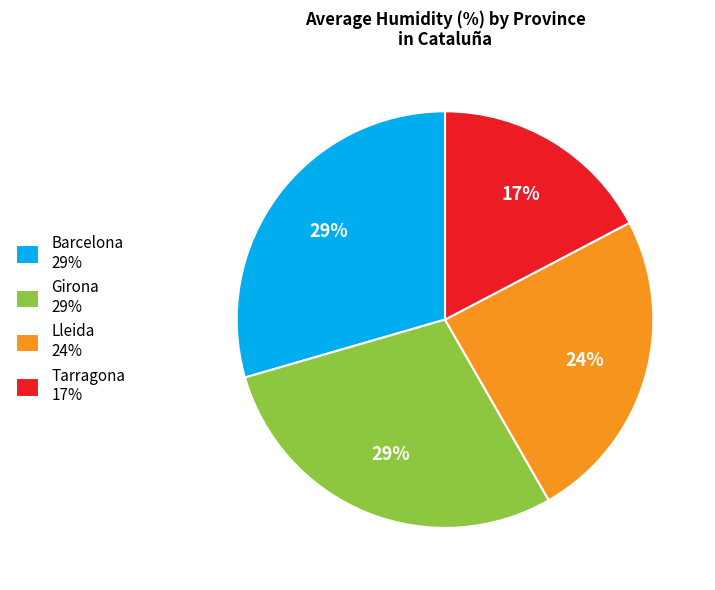

Between Barcelona 29% and Tarragona 17%, which is larger?

Barcelona 29%